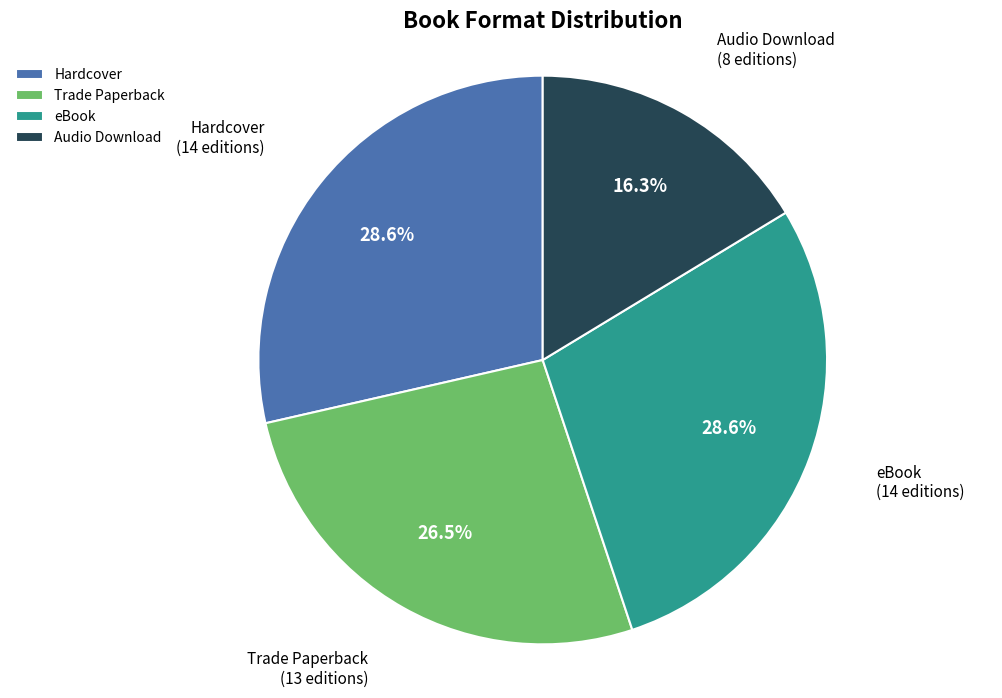

Which category has the smallest portion of the pie?

Audio Download